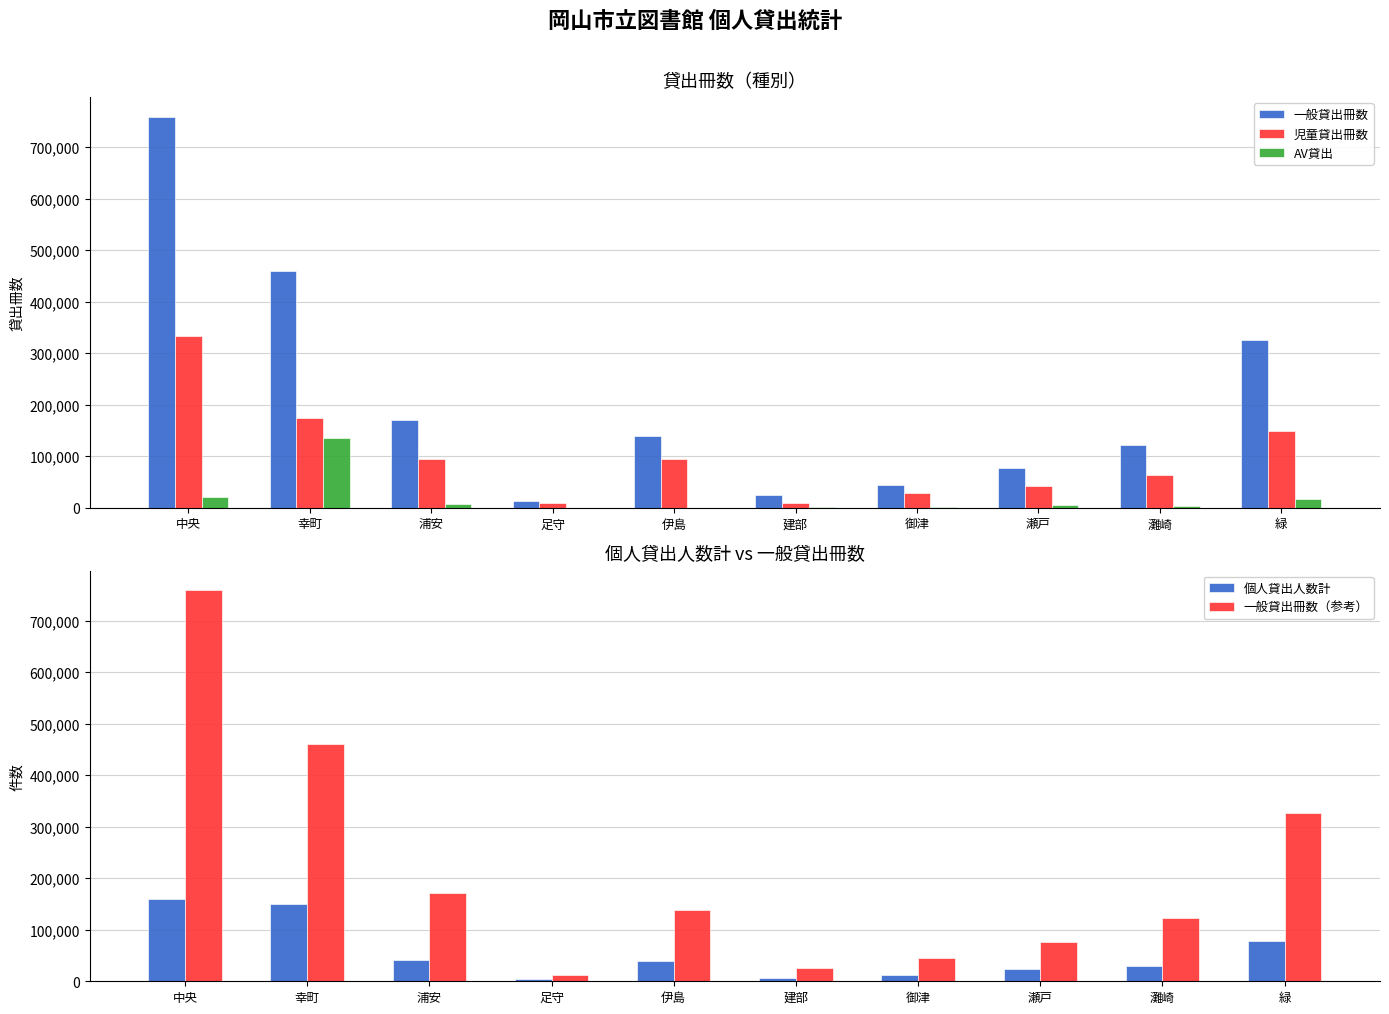

What are all the series names shown in the legend?

一般貸出冊数, 児童貸出冊数, AV貸出, 個人貸出人数計, 一般貸出冊数（参考）